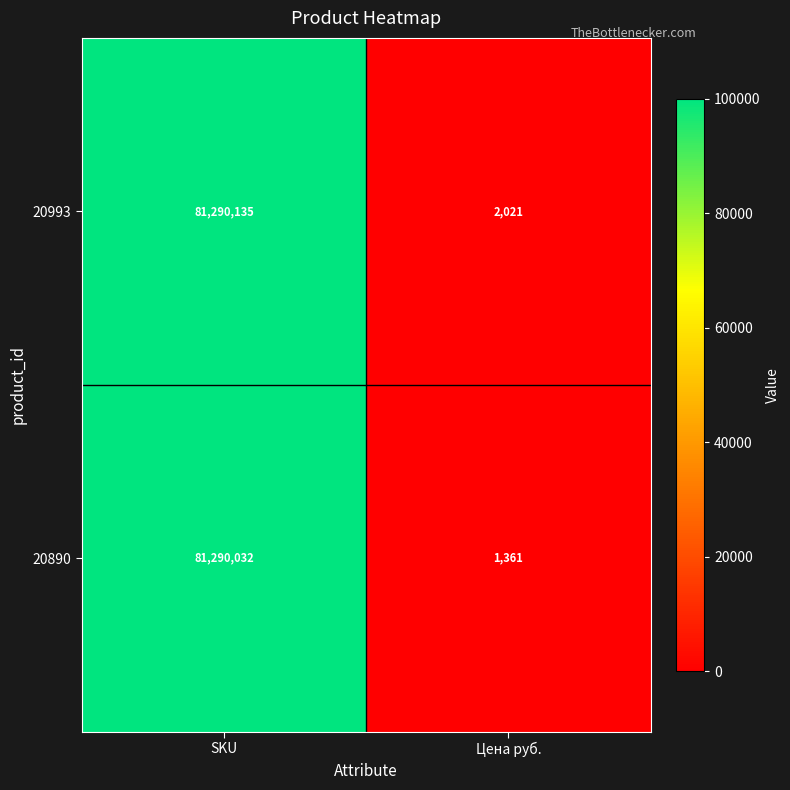

Reading right to left, list all the values displayed in this chart.

20993: 2021	81290135
20890: 1361	81290032